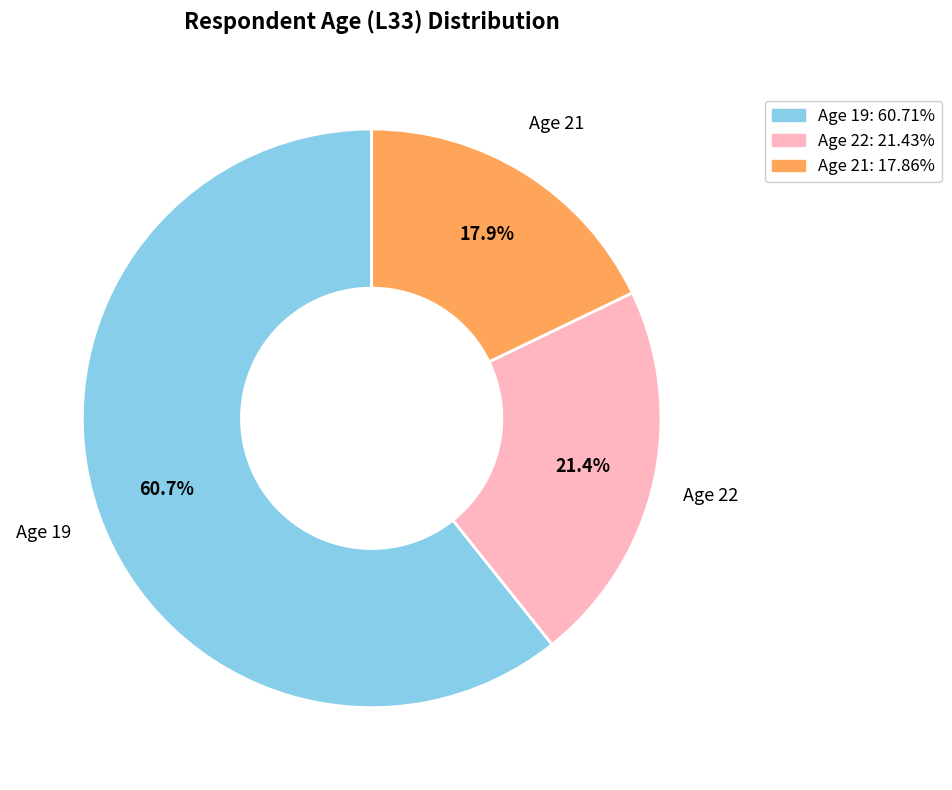

To the nearest percent, what is the difference between the largest and smallest slice percentages?

43%